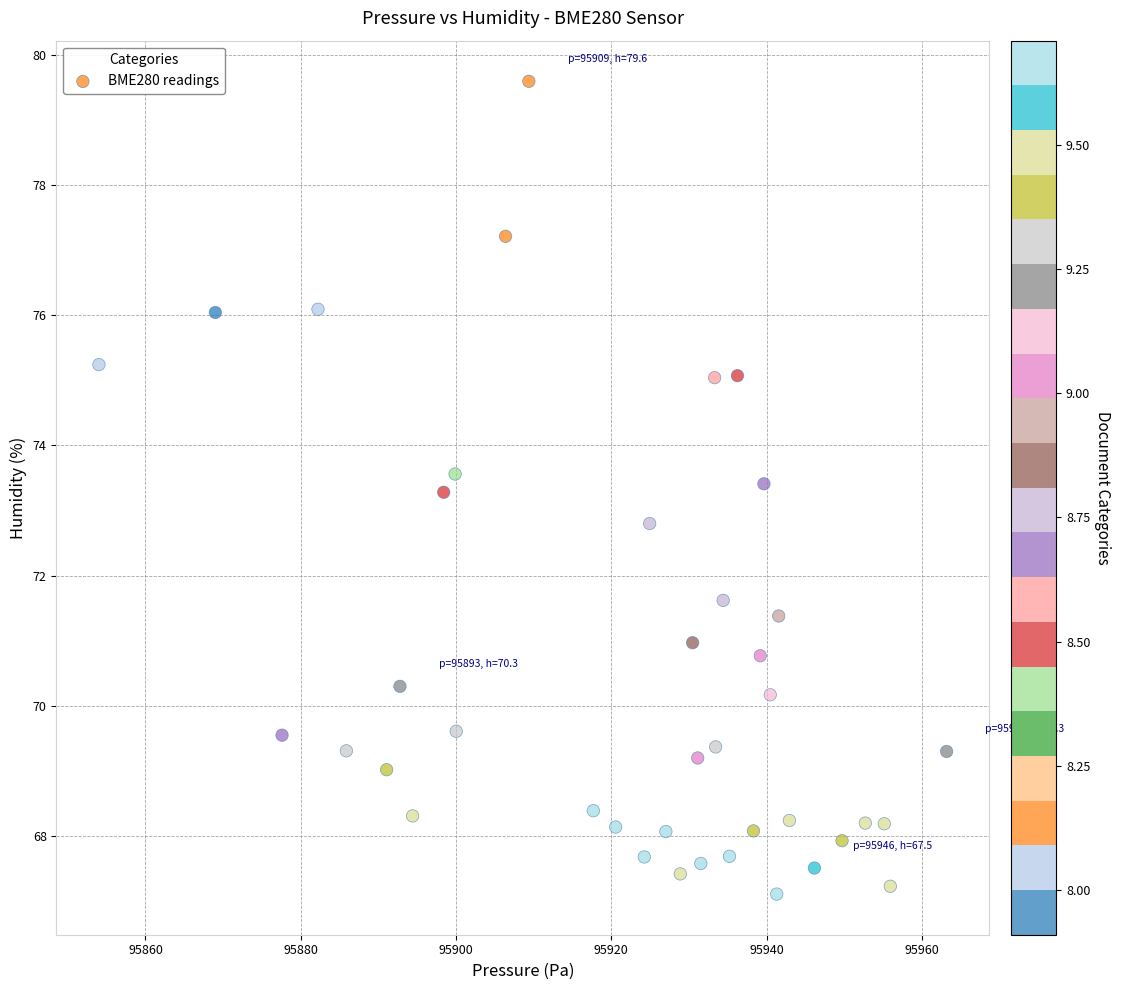

What is the range of Y values (max minus min)?

12.5